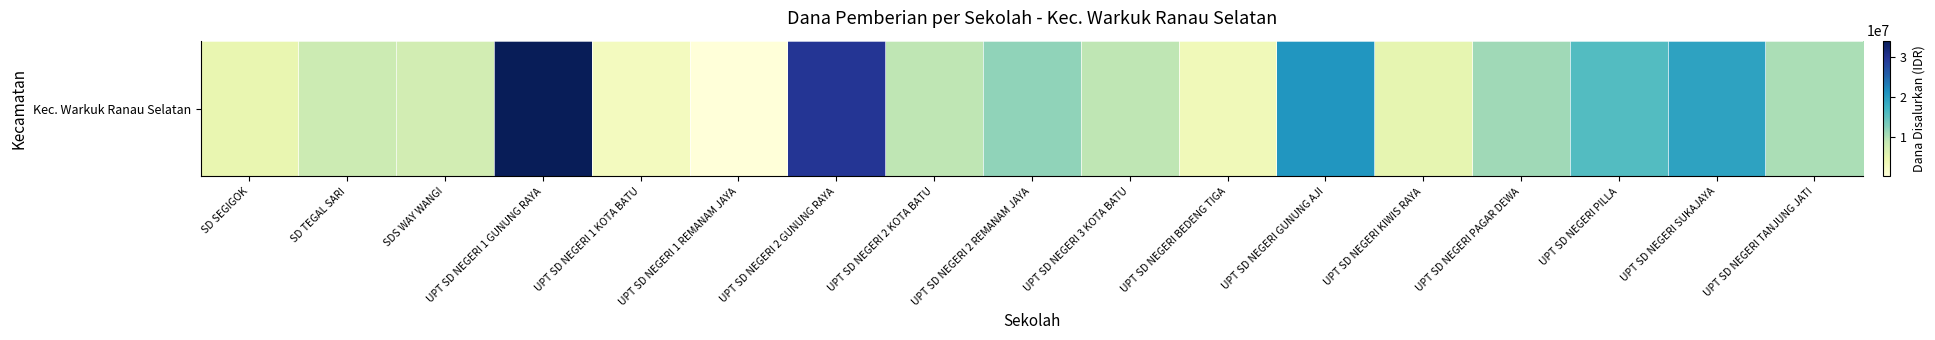

What is the change in value from UPT SD NEGERI 2 REMANAM JAYA to UPT SD NEGERI 3 KOTA BATU?

-2700000